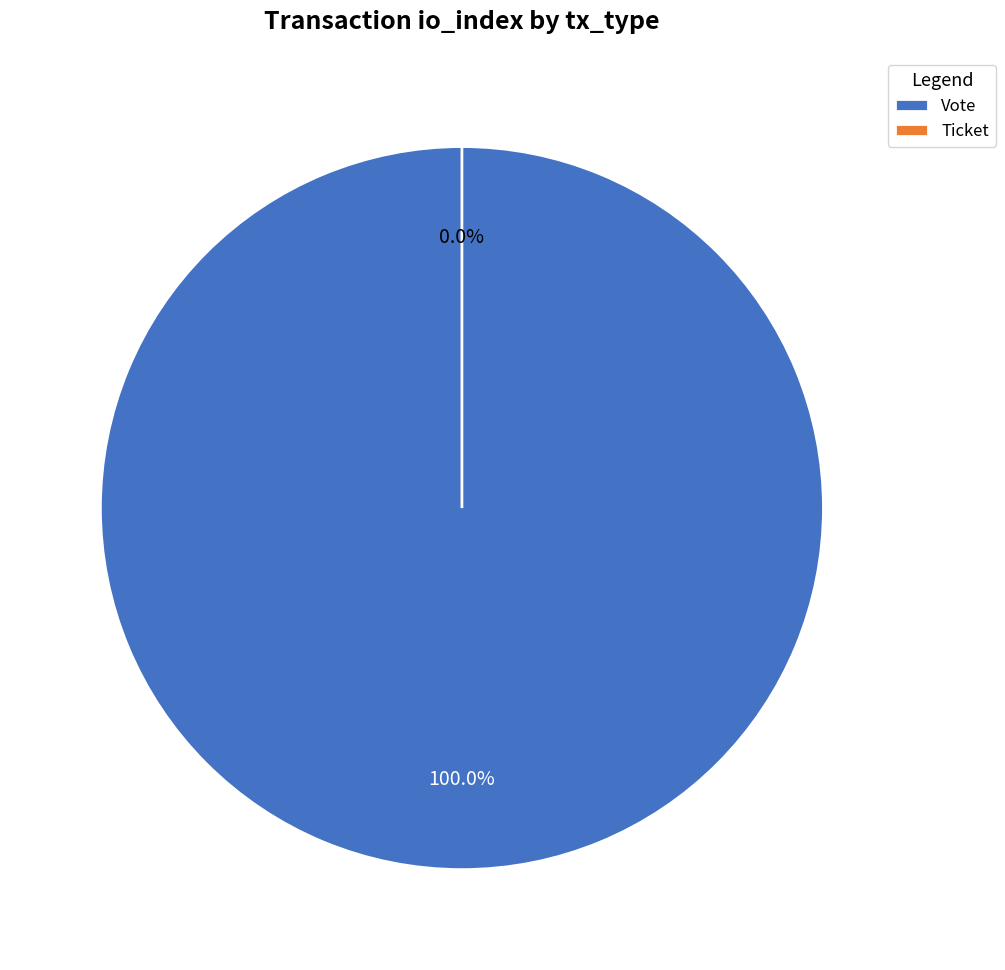

Does Ticket account for over 50% of the chart?

No